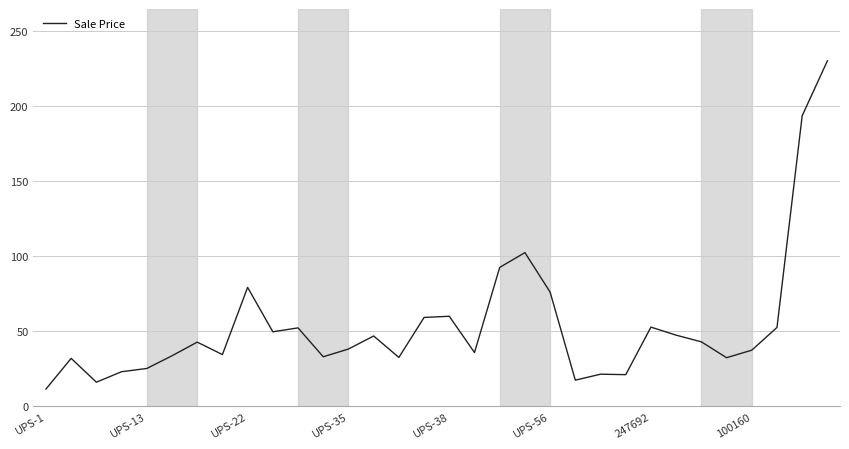

What is the minimum value shown in the chart?

11.6